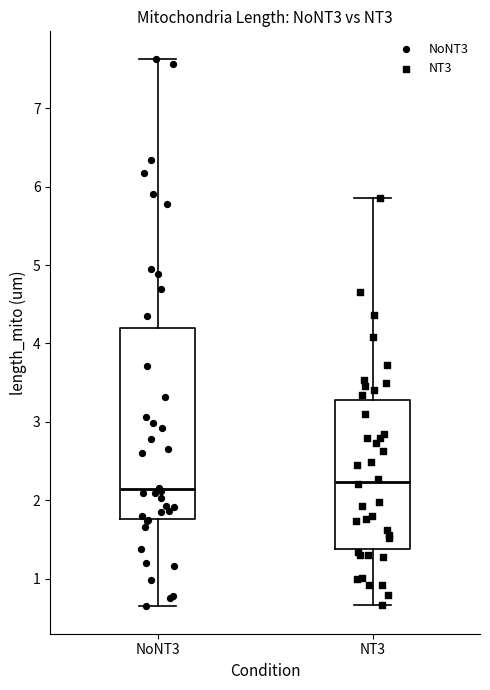

Which box's median line is the highest?

NT3